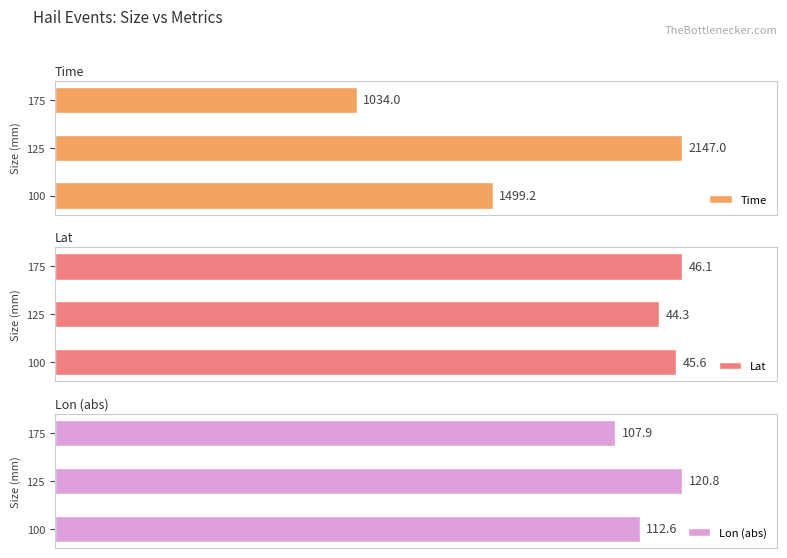

Which series has the largest range (max minus min)?

Time